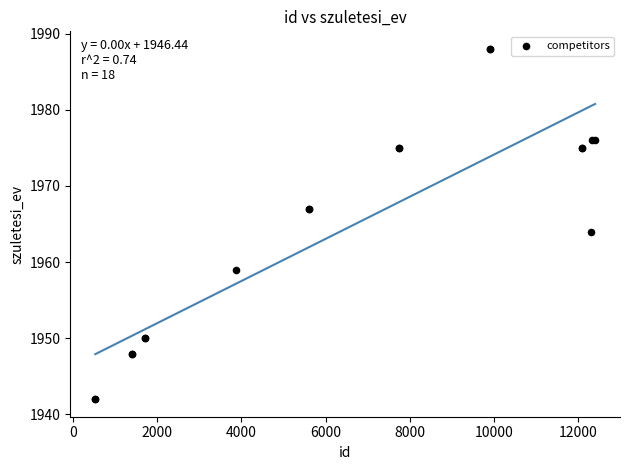

What Y value in the scatter plot is closest to 1965?

1964